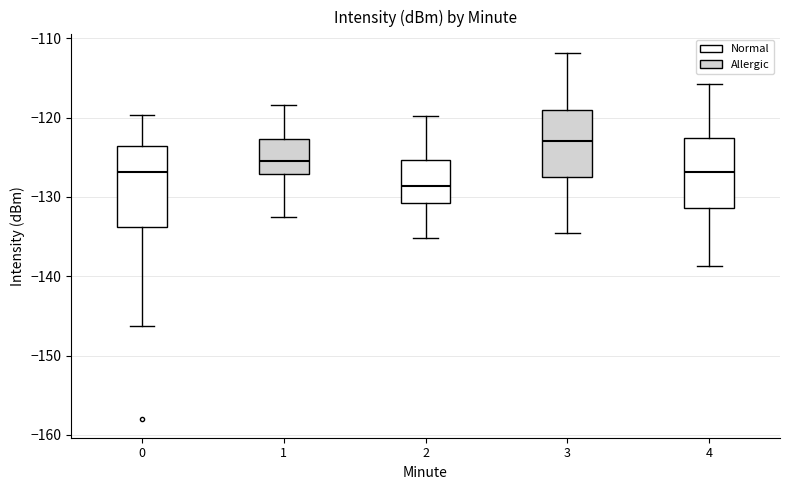

Reading left to right, transcribe this box plot: for each box, give where its median line is, the range the box spans, and where its two whiskers end, as read against the y-axis. The values are not printed on the chart, so give them approximately, as read against the axis.

0: median -127, box -134 to -124, whiskers -146 to -120
1: median -125, box -127 to -123, whiskers -133 to -118
2: median -129, box -131 to -125, whiskers -135 to -120
3: median -123, box -127 to -119, whiskers -135 to -112
4: median -127, box -131 to -123, whiskers -139 to -116